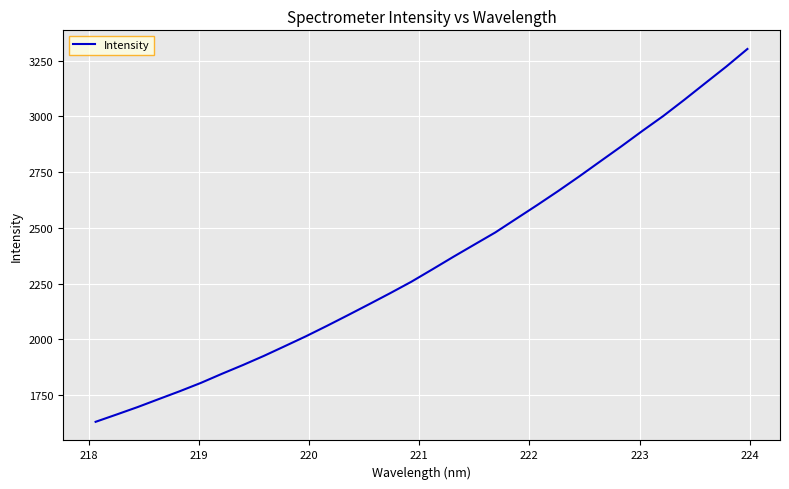

What is the minimum value shown in the chart?

1630.2